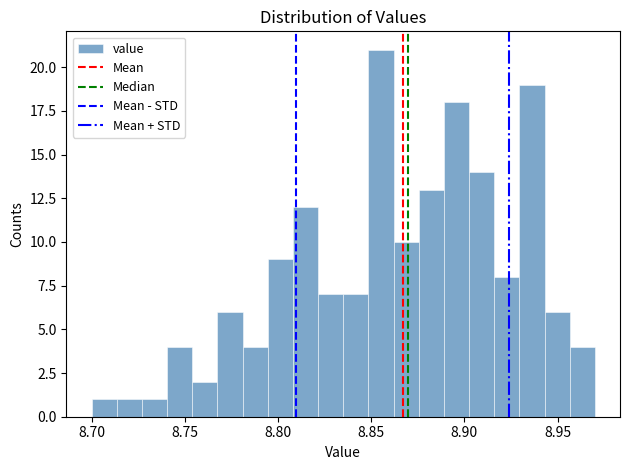

Read against the x-axis, roughly where is the centre of the tallest bar?

8.855